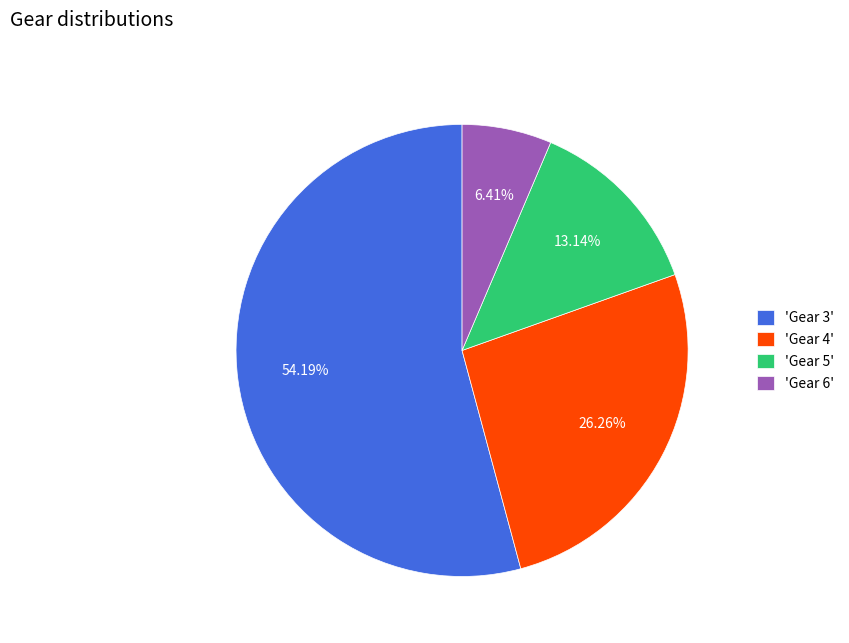

Which has a higher value, 'Gear 5' or 'Gear 6'?

'Gear 5'